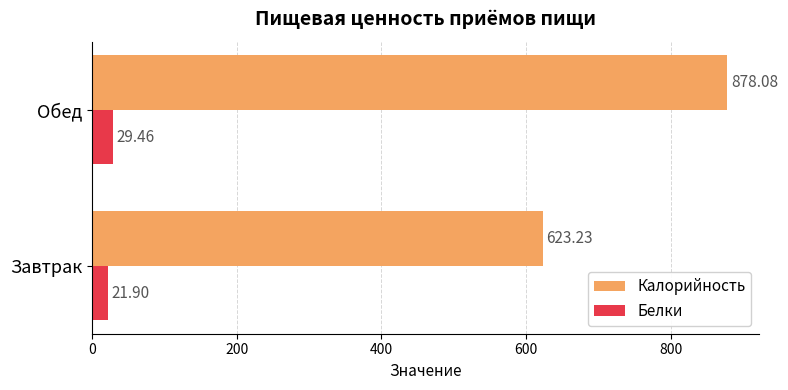

Which category has the highest value in the Белки series?

Обед